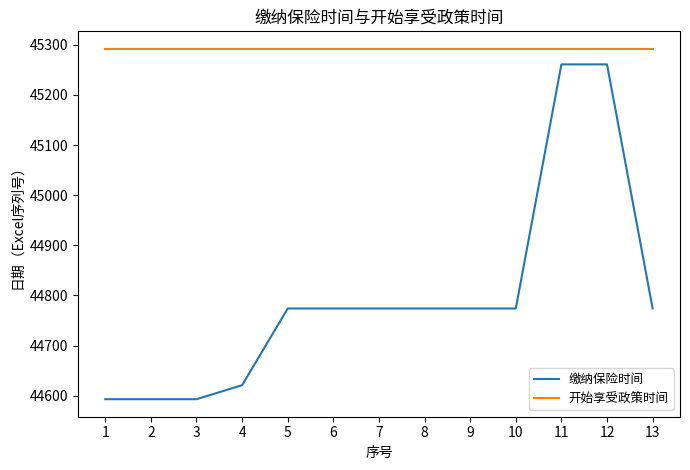

Which series has the largest total across all categories?

开始享受政策时间